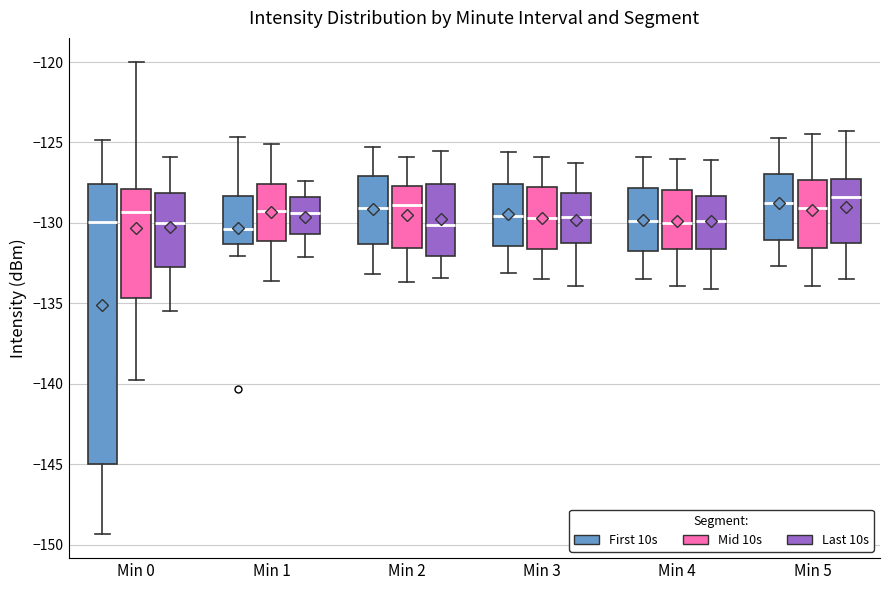

Reading left to right, read every box against the y-axis: the position of its median line, the range the box covers, and the ends of its whiskers. The values are not printed on the chart, so give them approximately, as read against the axis.

Min 0 (First 10s): median -130.0, box -145.0 to -127.5, whiskers -149.5 to -125.0
Min 0 (Mid 10s): median -129.5, box -134.5 to -128.0, whiskers -140.0 to -120.0
Min 0 (Last 10s): median -130.0, box -132.5 to -128.0, whiskers -135.5 to -126.0
Min 1 (First 10s): median -130.5, box -131.5 to -128.5, whiskers -132.0 to -124.5
Min 1 (Mid 10s): median -129.0, box -131.0 to -127.5, whiskers -133.5 to -125.0
Min 1 (Last 10s): median -129.5, box -130.5 to -128.5, whiskers -132.0 to -127.5
Min 2 (First 10s): median -129.0, box -131.5 to -127.0, whiskers -133.0 to -125.5
Min 2 (Mid 10s): median -129.0, box -131.5 to -127.5, whiskers -133.5 to -126.0
Min 2 (Last 10s): median -130.0, box -132.0 to -127.5, whiskers -133.5 to -125.5
Min 3 (First 10s): median -129.5, box -131.5 to -127.5, whiskers -133.0 to -125.5
Min 3 (Mid 10s): median -129.5, box -131.5 to -127.5, whiskers -133.5 to -126.0
Min 3 (Last 10s): median -129.5, box -131.0 to -128.0, whiskers -134.0 to -126.5
Min 4 (First 10s): median -130.0, box -131.5 to -128.0, whiskers -133.5 to -126.0
Min 4 (Mid 10s): median -130.0, box -131.5 to -128.0, whiskers -134.0 to -126.0
Min 4 (Last 10s): median -130.0, box -131.5 to -128.5, whiskers -134.0 to -126.0
Min 5 (First 10s): median -128.5, box -131.0 to -127.0, whiskers -132.5 to -124.5
Min 5 (Mid 10s): median -129.0, box -131.5 to -127.5, whiskers -134.0 to -124.5
Min 5 (Last 10s): median -128.5, box -131.0 to -127.0, whiskers -133.5 to -124.5